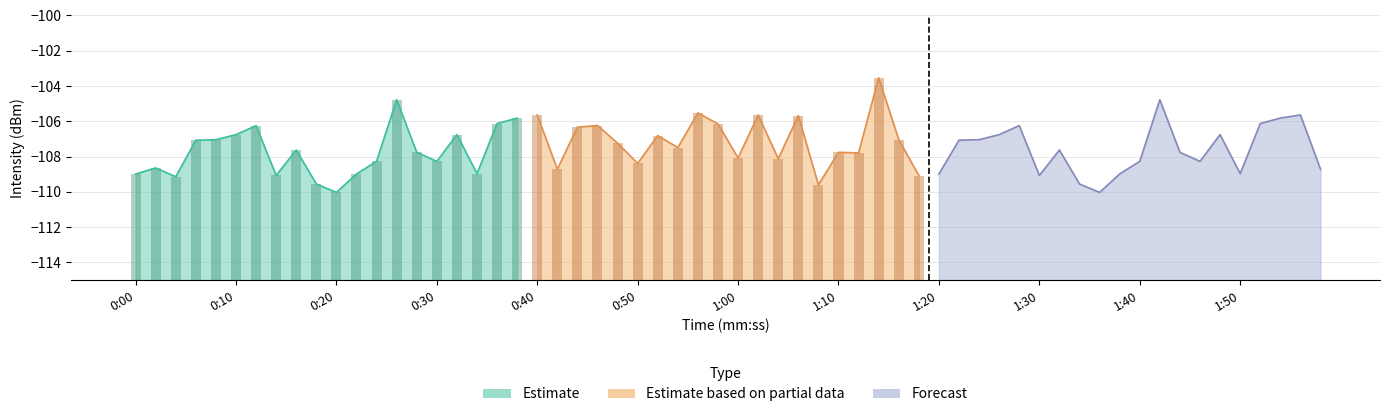

What is the average value of the Estimate series?

-107.8